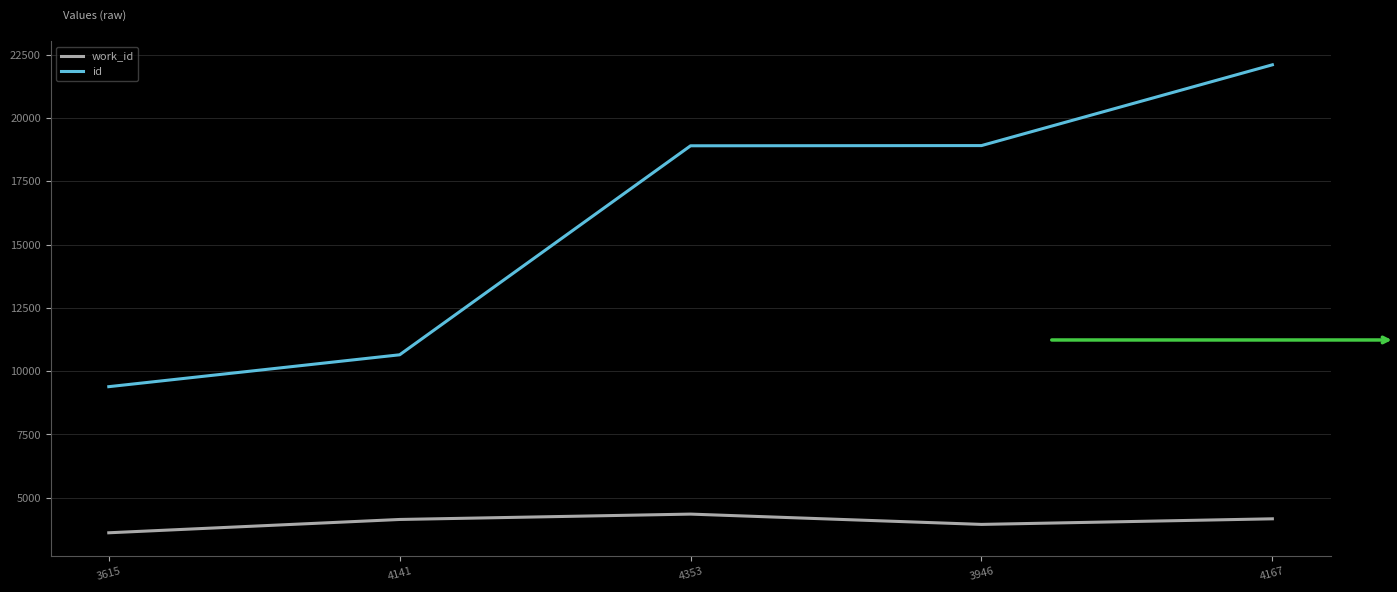

What is the maximum value for id?

22106